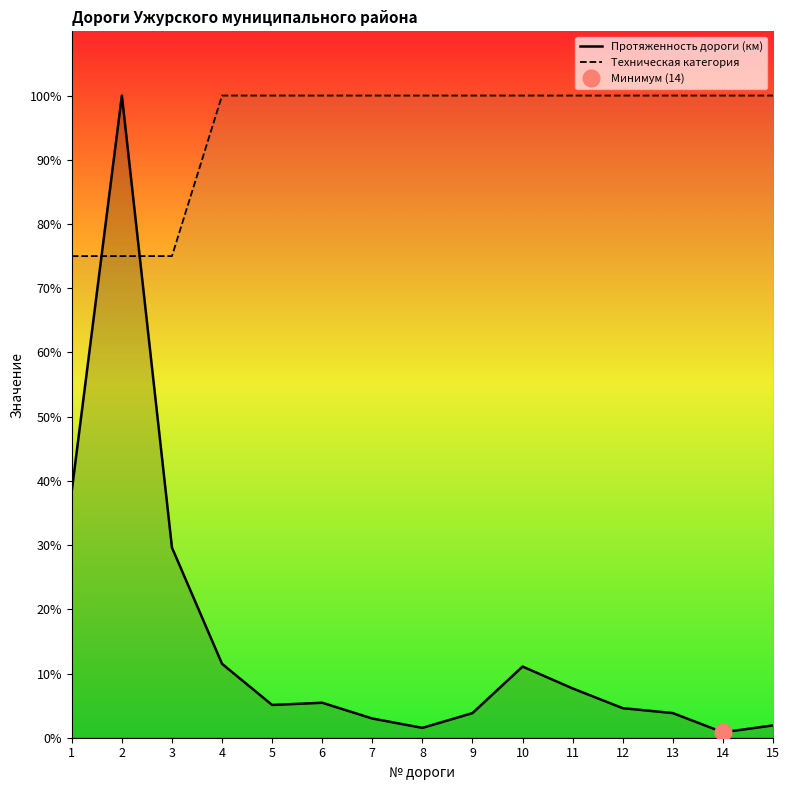

Reading left to right, list all the values displayed in this chart.

Протяженность дороги (км): 1=38.5	2=100.0	3=29.6	4=11.5	5=5.1	6=5.4	7=3.0	8=1.5	9=3.8	10=11.1	11=7.7	12=4.6	13=3.8	14=0.8	15=1.9
Техническая категория: 1=75.0	2=75.0	3=75.0	4=100.0	5=100.0	6=100.0	7=100.0	8=100.0	9=100.0	10=100.0	11=100.0	12=100.0	13=100.0	14=100.0	15=100.0